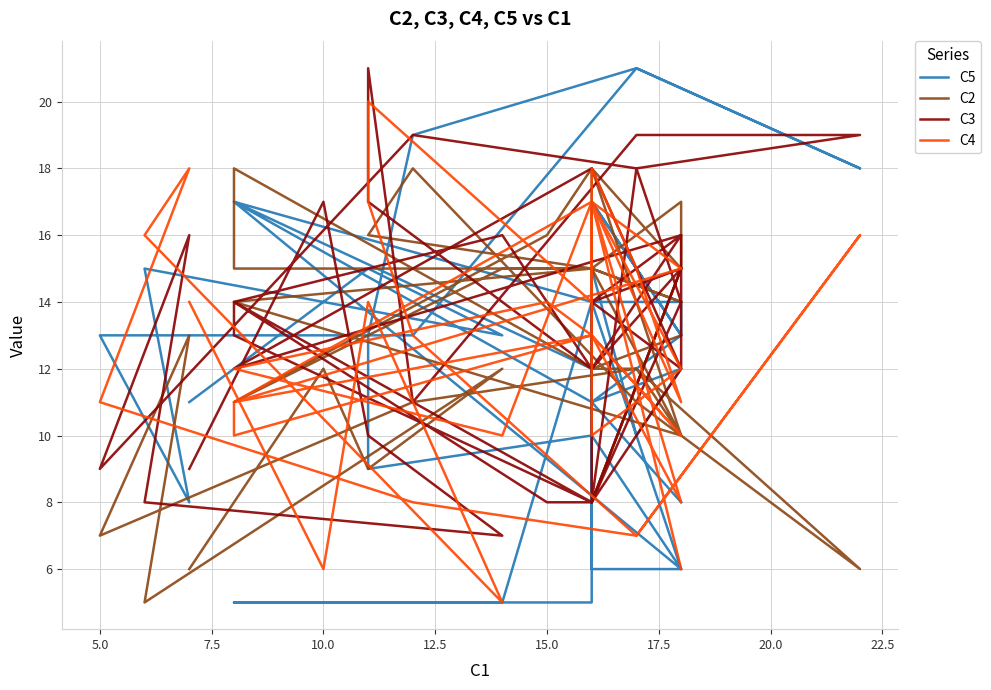

How many intersections are there between C3 and C5?

21